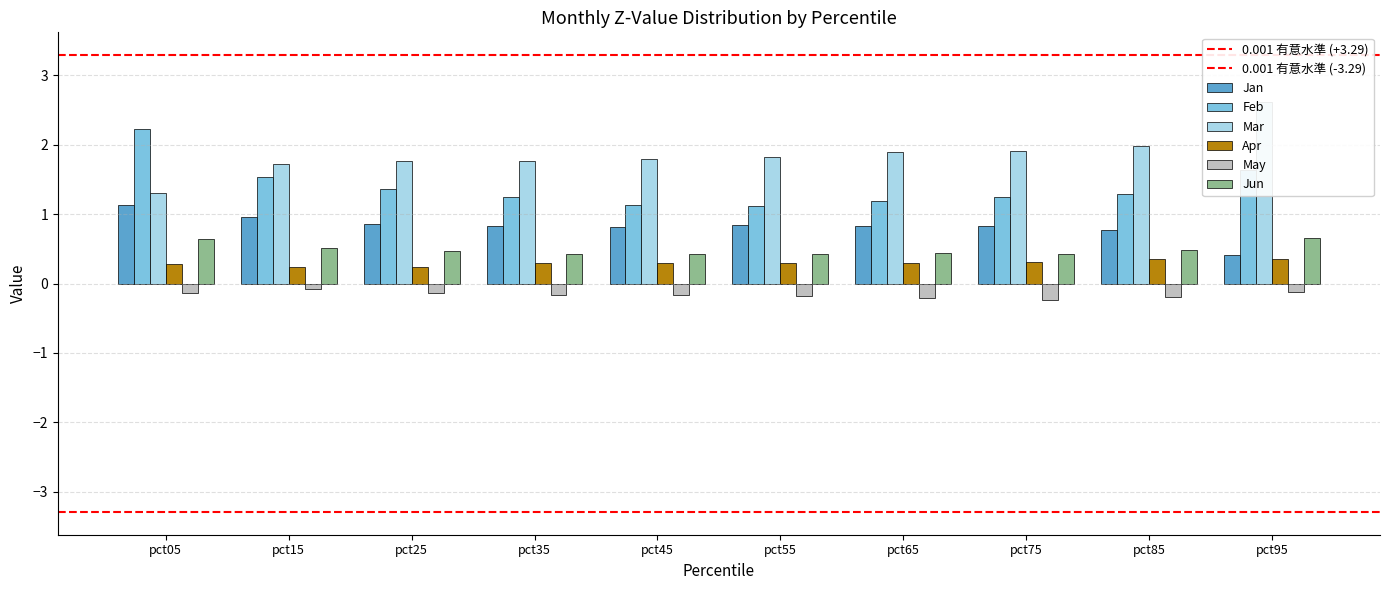

Reading left to right, what are all the values shown in this chart?

Jan: 1.1	1.0	0.9	0.8	0.8	0.8	0.8	0.8	0.8	0.4
Feb: 2.2	1.5	1.4	1.2	1.1	1.1	1.2	1.2	1.3	1.6
Mar: 1.3	1.7	1.8	1.8	1.8	1.8	1.9	1.9	2.0	2.6
Apr: 0.3	0.2	0.2	0.3	0.3	0.3	0.3	0.3	0.3	0.4
May: -0.1	-0.1	-0.1	-0.2	-0.2	-0.2	-0.2	-0.2	-0.2	-0.1
Jun: 0.6	0.5	0.5	0.4	0.4	0.4	0.4	0.4	0.5	0.6